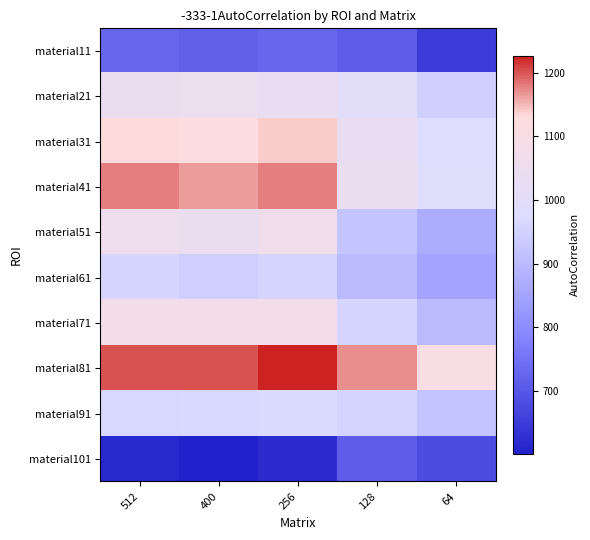

Reading right to left, what are all the values shown in this chart?

material11: 64=650.0	128=708.7	256=729.7	400=715.6	512=728.3
material21: 64=950.0	128=999.3	256=1040.3	400=1046.3	512=1045.6
material31: 64=980.0	128=1039.2	256=1140.3	400=1123.7	512=1132.8
material41: 64=990.0	128=1044.2	256=1179.9	400=1164.0	512=1178.5
material51: 64=870.0	128=922.8	256=1061.4	400=1045.6	512=1057.3
material61: 64=850.0	128=899.3	256=955.9	400=947.2	512=959.9
material71: 64=900.0	128=959.4	256=1076.1	400=1077.8	512=1077.1
material81: 64=1100.0	128=1172.5	256=1226.7	400=1200.0	512=1200.3
material91: 64=920.0	128=956.3	256=973.1	400=968.6	512=964.3
material101: 64=680.0	128=711.9	256=617.8	400=600.4	512=613.3